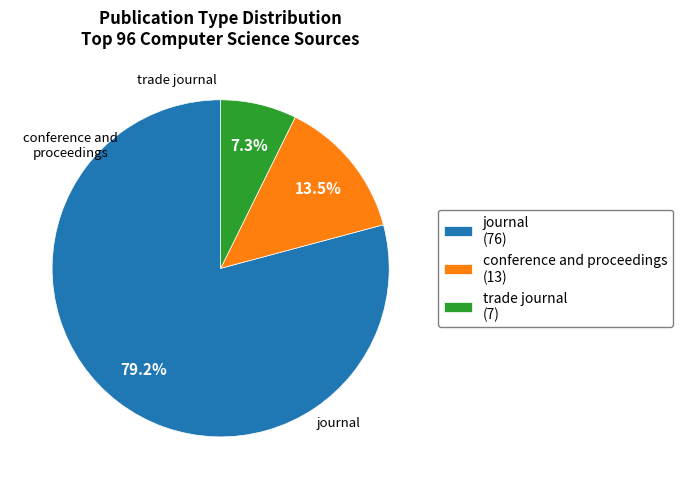

What percentage is the trade journal slice, to the nearest percent?

7%